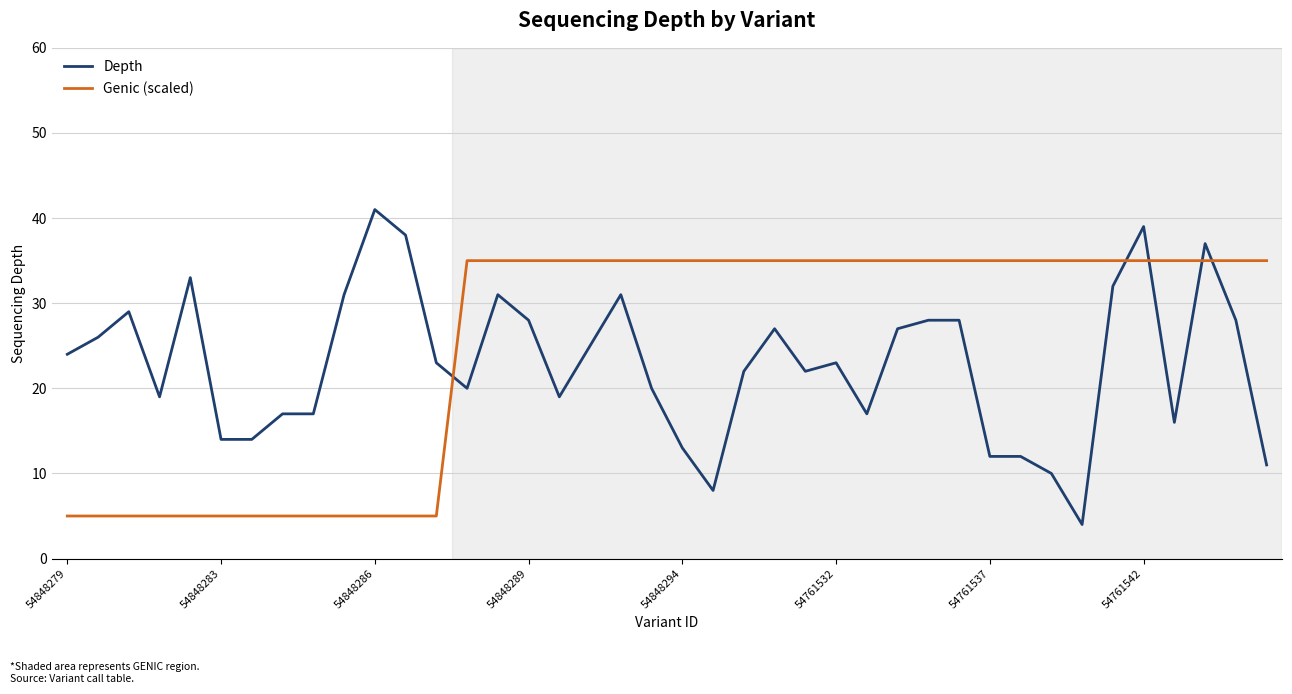

Reading left to right, extract all data points from this chart.

Depth: 24	26	29	19	33	14	14	17	17	31	41	38	23	20	31	28	19	25	31	20	13	8	22	27	22	23	17	27	28	28	12	12	10	4	32	39	16	37	28	11
Genic (scaled): 5	5	5	5	5	5	5	5	5	5	5	5	5	35	35	35	35	35	35	35	35	35	35	35	35	35	35	35	35	35	35	35	35	35	35	35	35	35	35	35